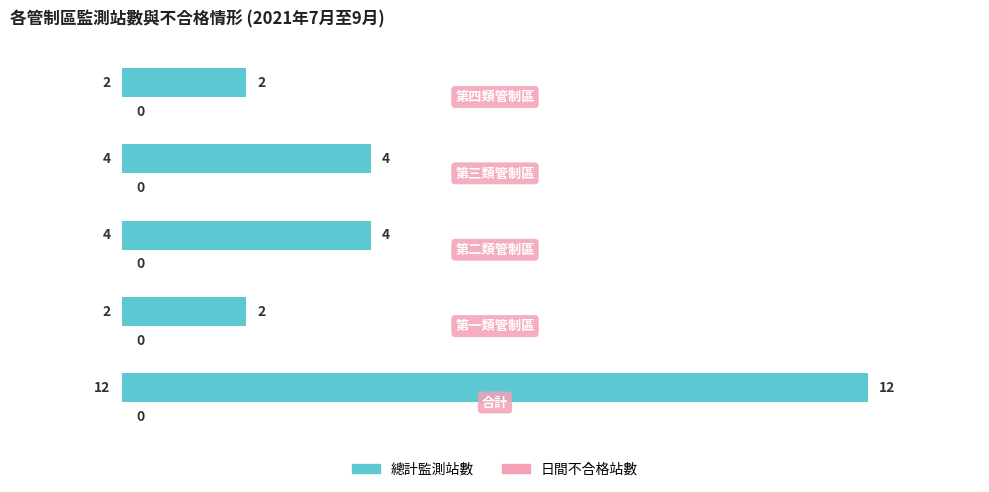

How many bars are there in total?

5